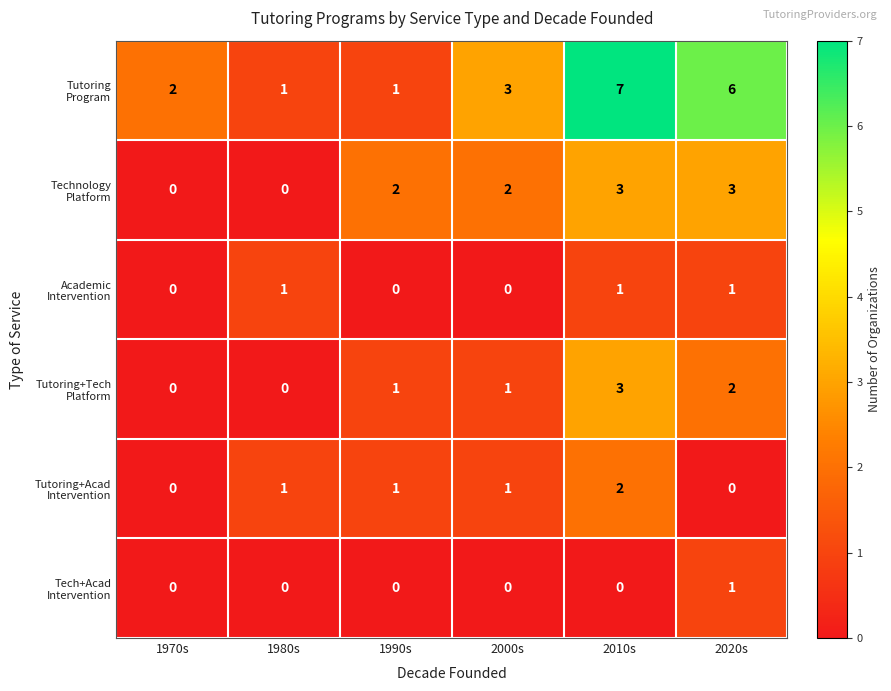

At how many categories does at least one series exceed 0?

6